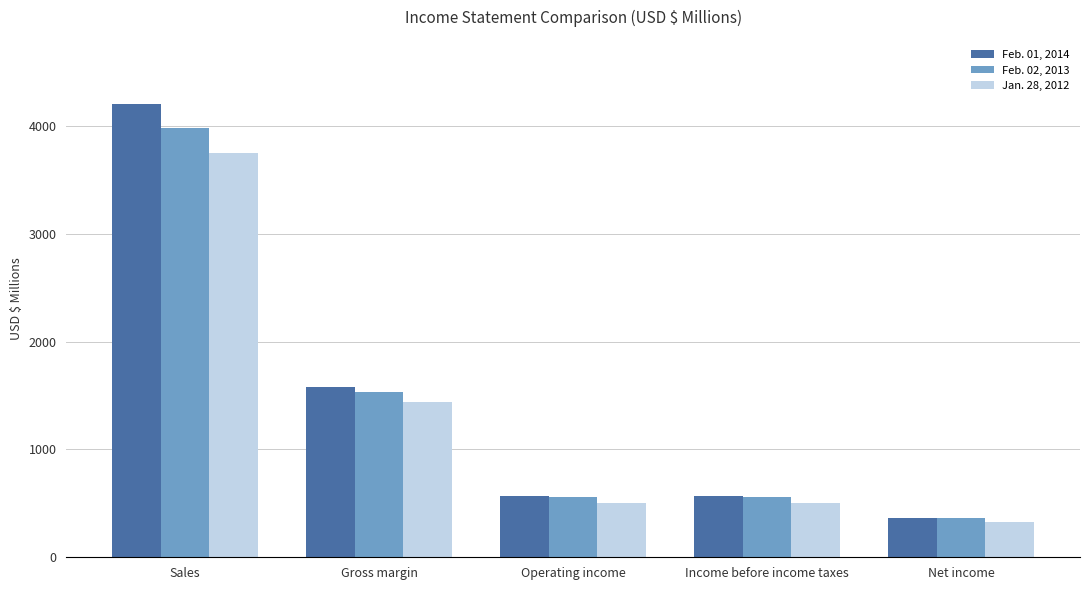

How many data points in Jan. 28, 2012 are less than 507?

2